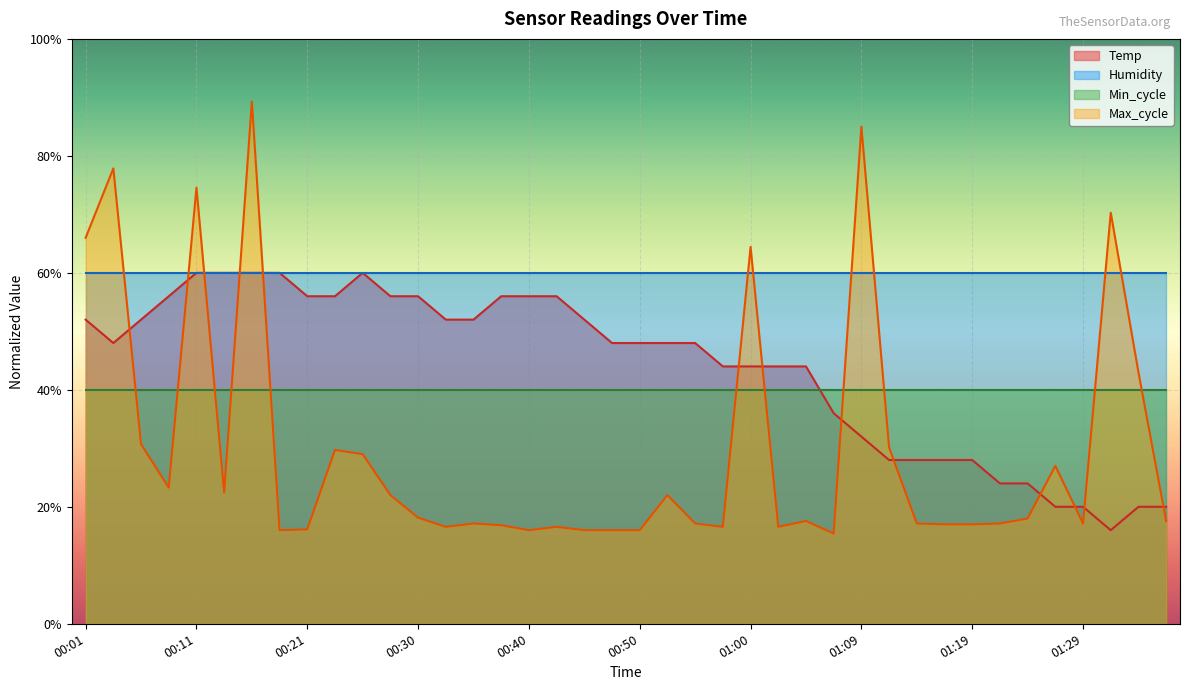

Does the chart display data point markers on the line(s)?

No